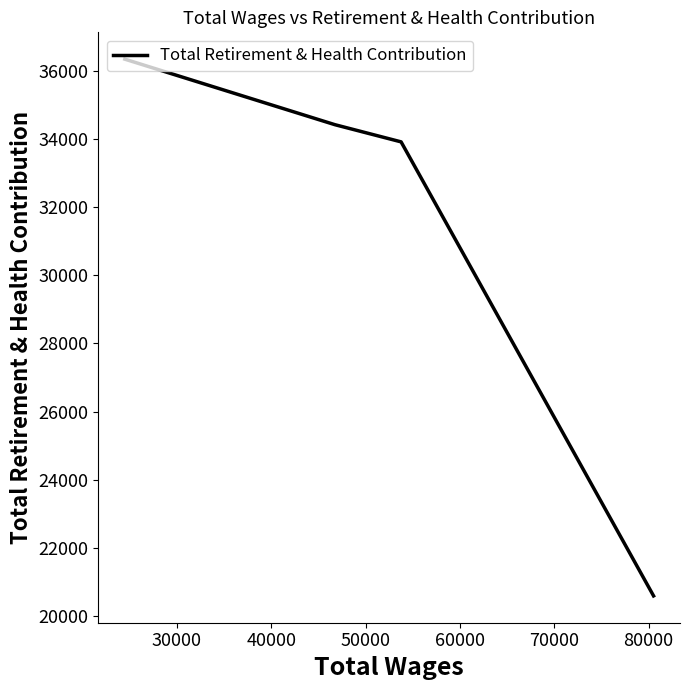

True or false: there are more than 1 points higher than both neighbors.

False